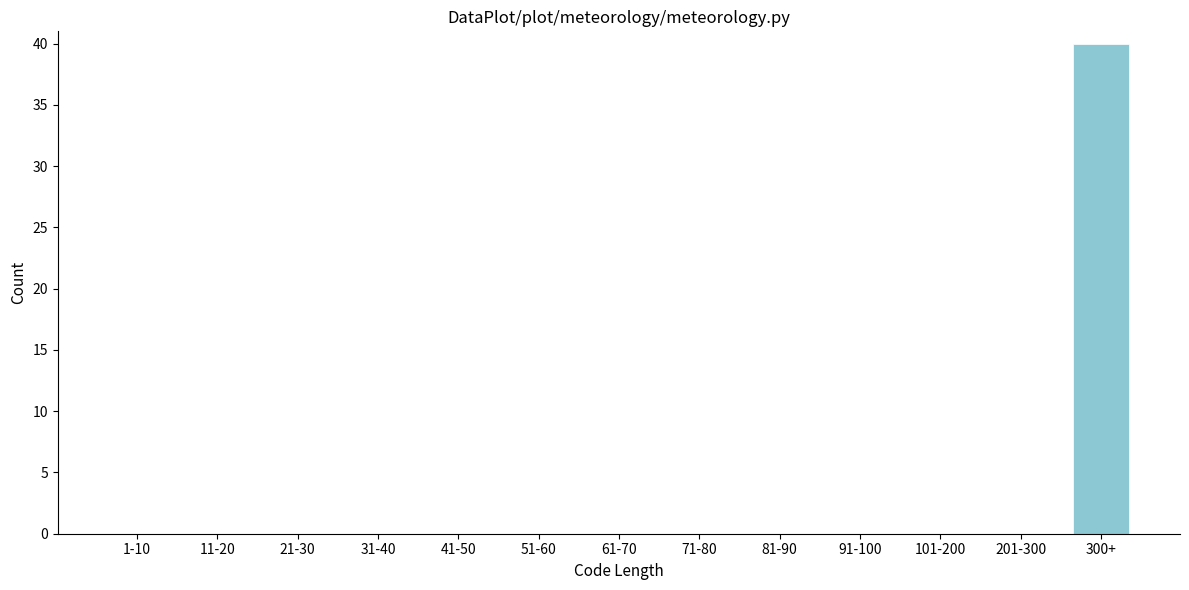

Reading left to right, extract all data points from this chart.

1-10=0	11-20=0	21-30=0	31-40=0	41-50=0	51-60=0	61-70=0	71-80=0	81-90=0	91-100=0	101-200=0	201-300=0	300+=40